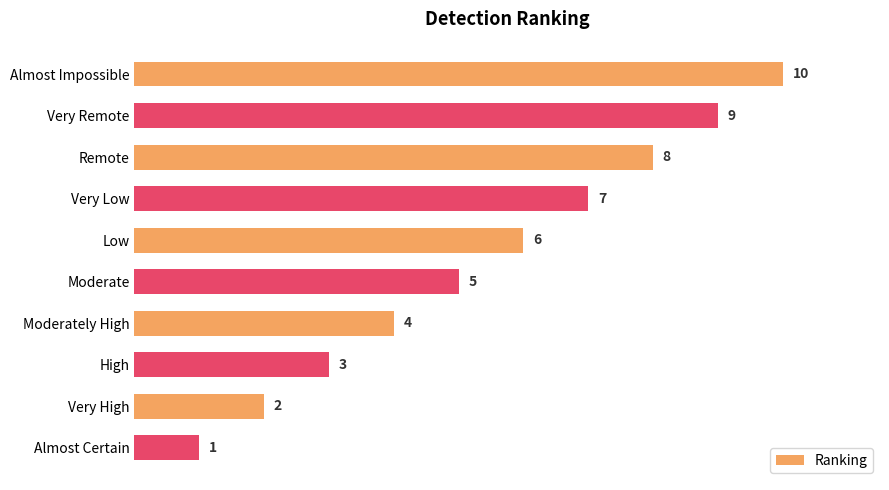

What is the label of the 2nd bar from the bottom?

Very High